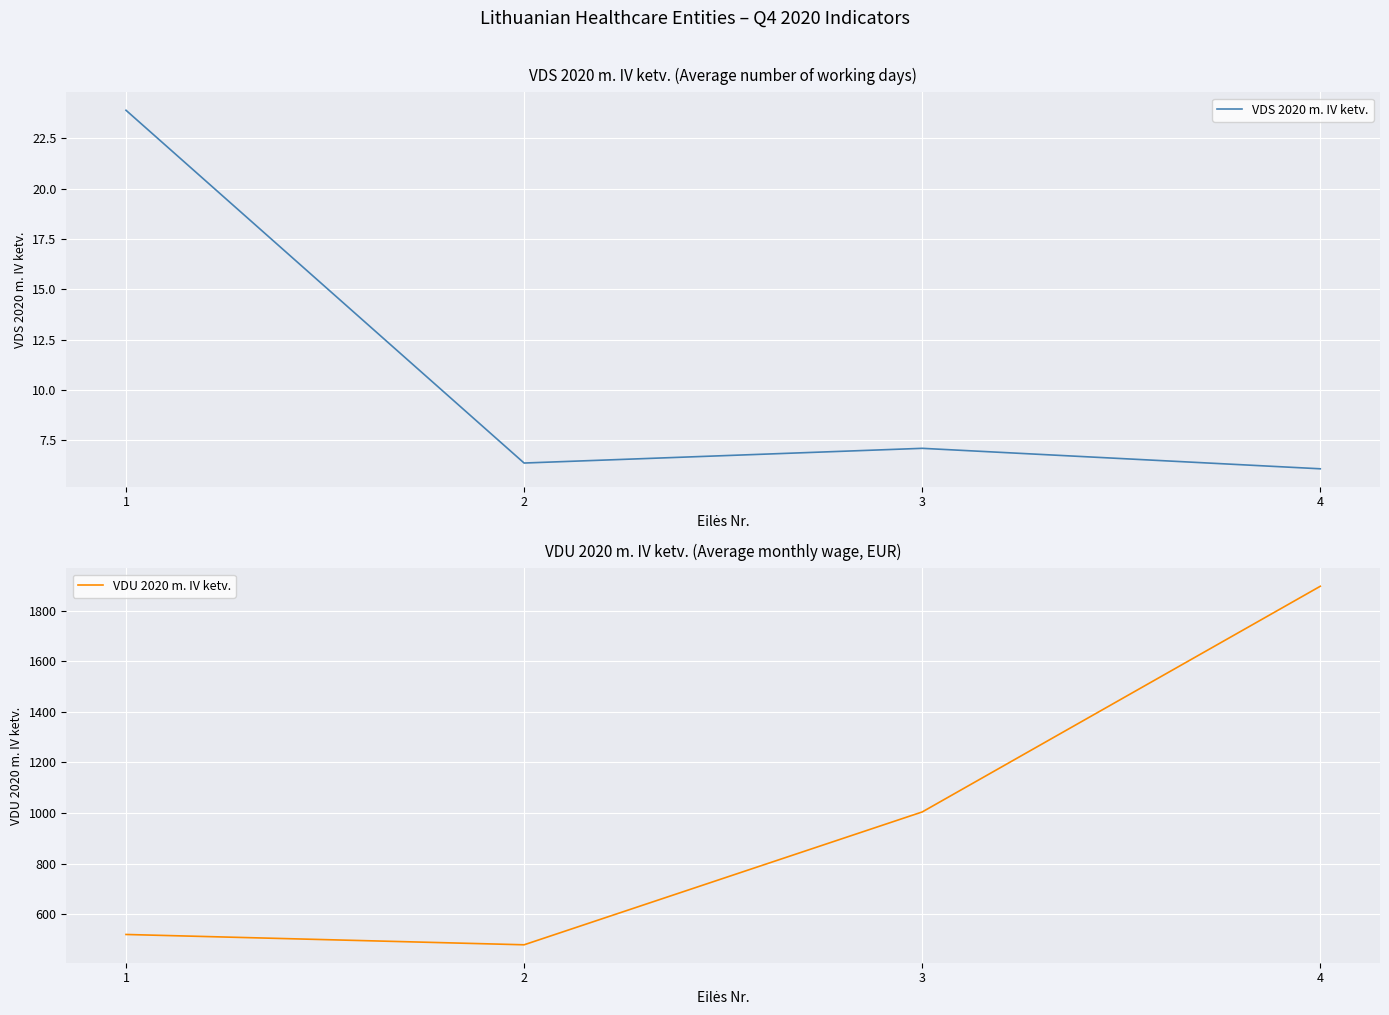

Reading left to right, list all the values displayed in this chart.

VDS 2020 m. IV ketv.: 23.9	6.4	7.1	6.1
VDU 2020 m. IV ketv.: 519.1	478.2	1004.0	1897.6